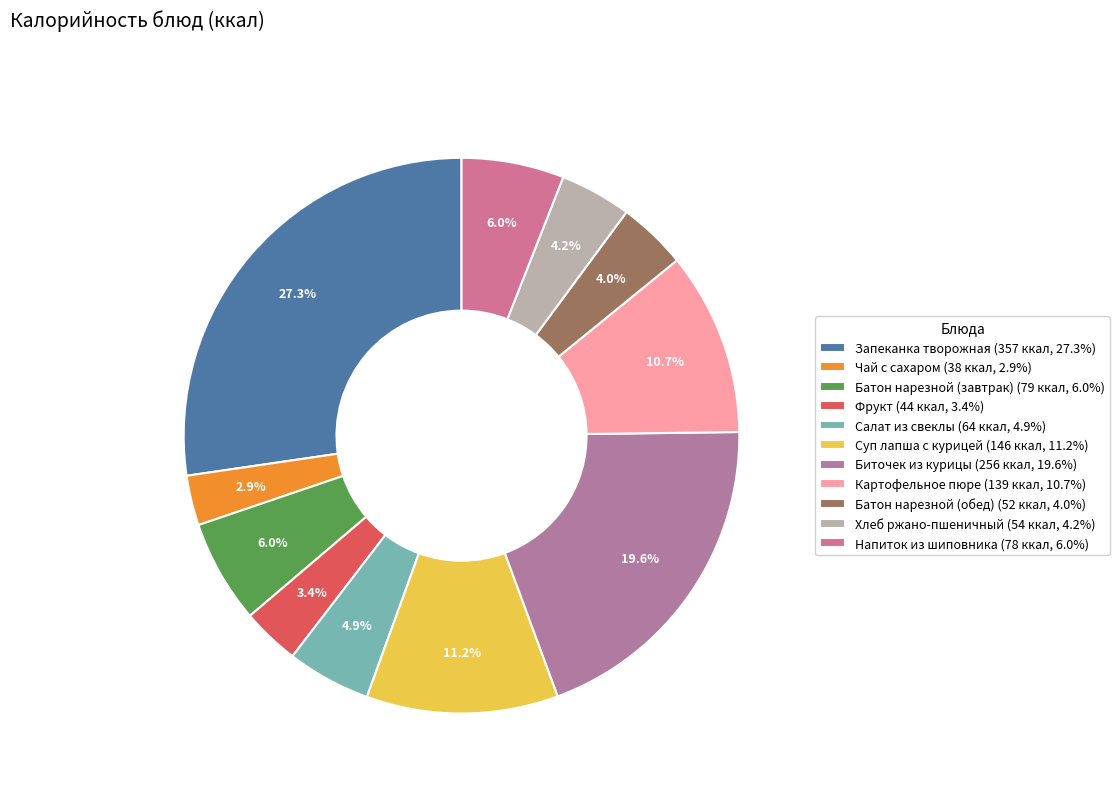

What is the change in value from Запеканка творожная to Напиток из шиповника?

-279.0